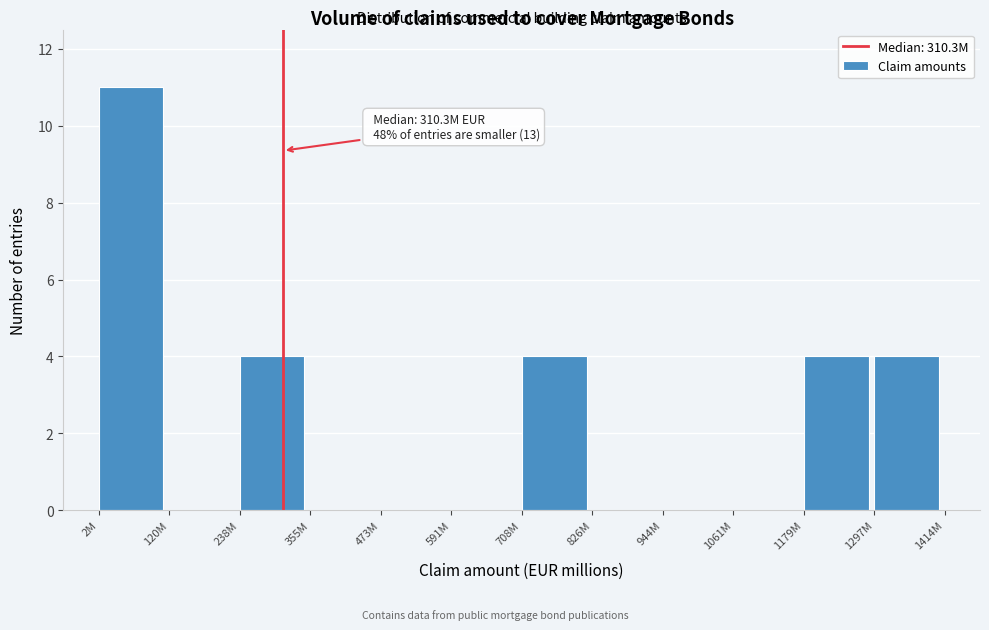

Reading left to right, list all the values displayed in this chart.

2M=11	120M=0	238M=4	355M=0	473M=0	591M=0	708M=4	826M=0	944M=0	1061M=0	1179M=4	1297M=4